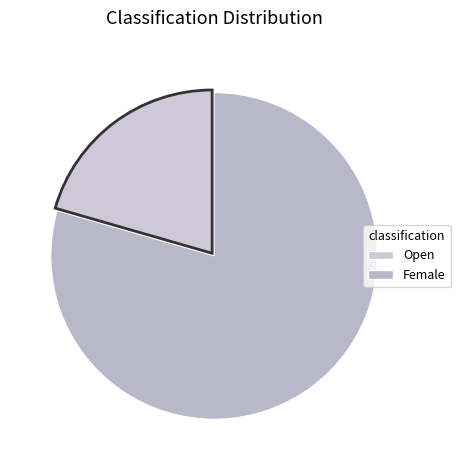

How many slices are in this pie chart?

2